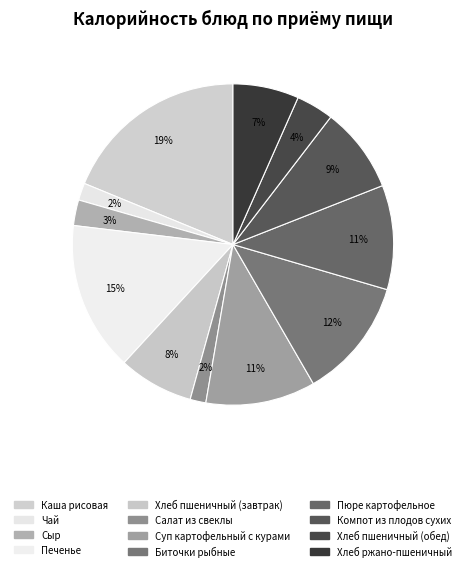

How many slices are in this pie chart?

12